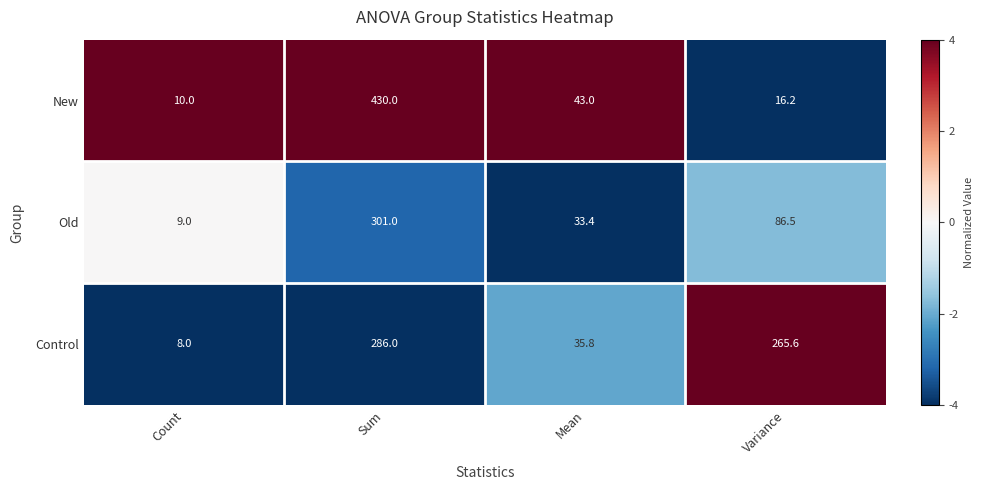

List the series in order of their overall mean, highest first.

Control, New, Old